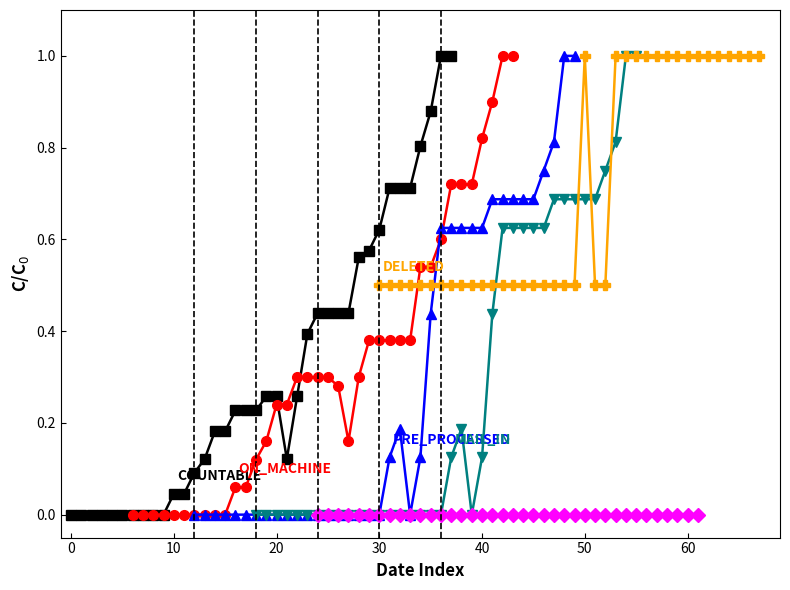

Is the value of COUNTABLE at 26 greater than the value of DELETED at 16?

No